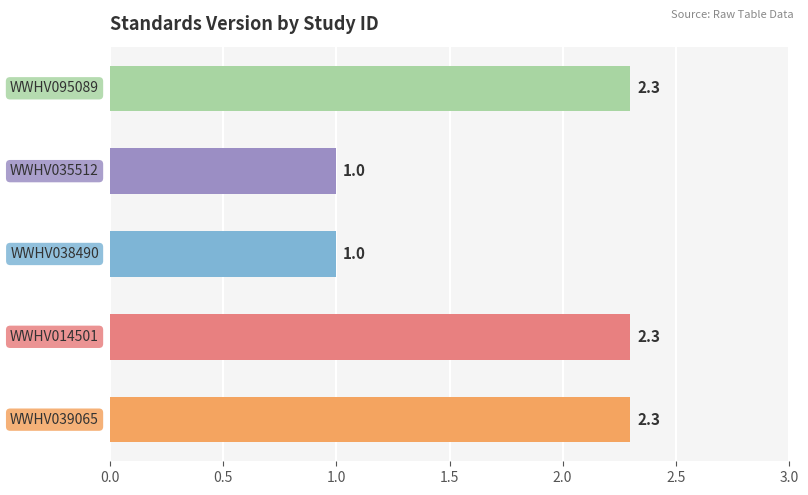

What is the smallest value displayed?

1.0